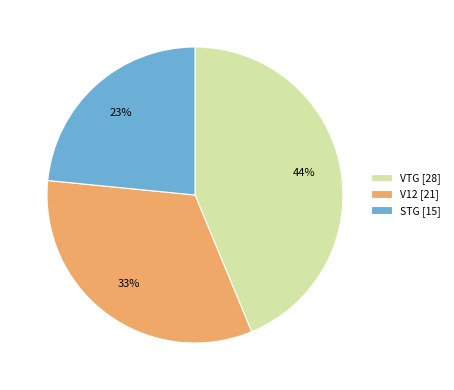

Is the sum of VTG [28] and STG [15] greater than half?

Yes